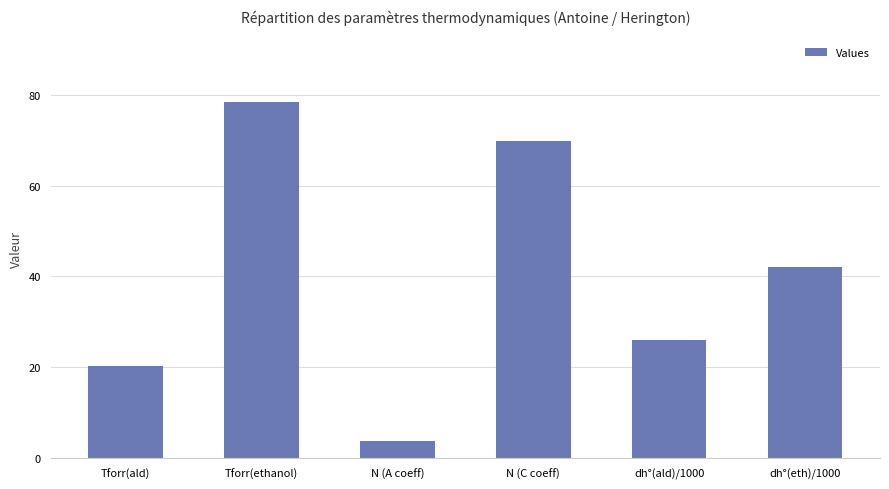

What is the smallest value displayed?

3.7